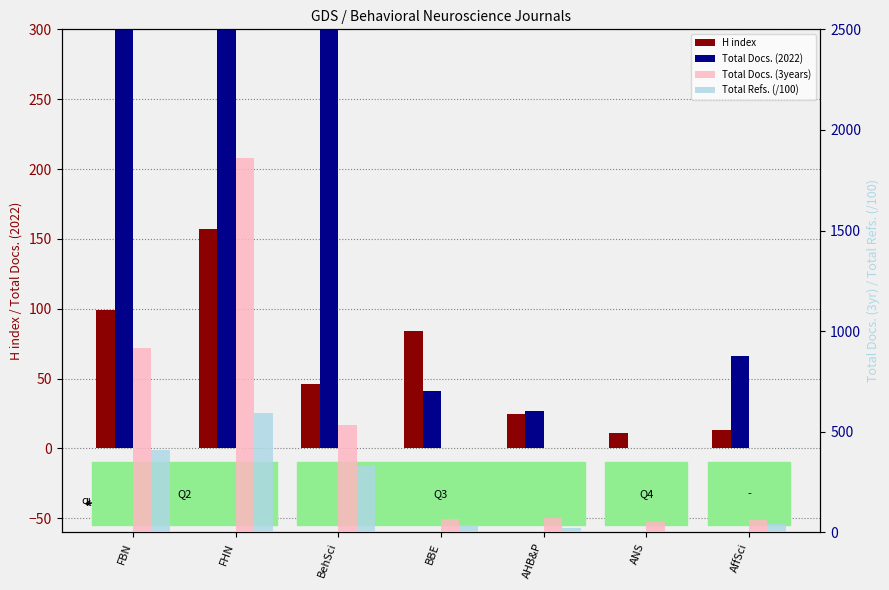

The value of Total Docs. (3years) at FHN is 1112.6. True or false?

False